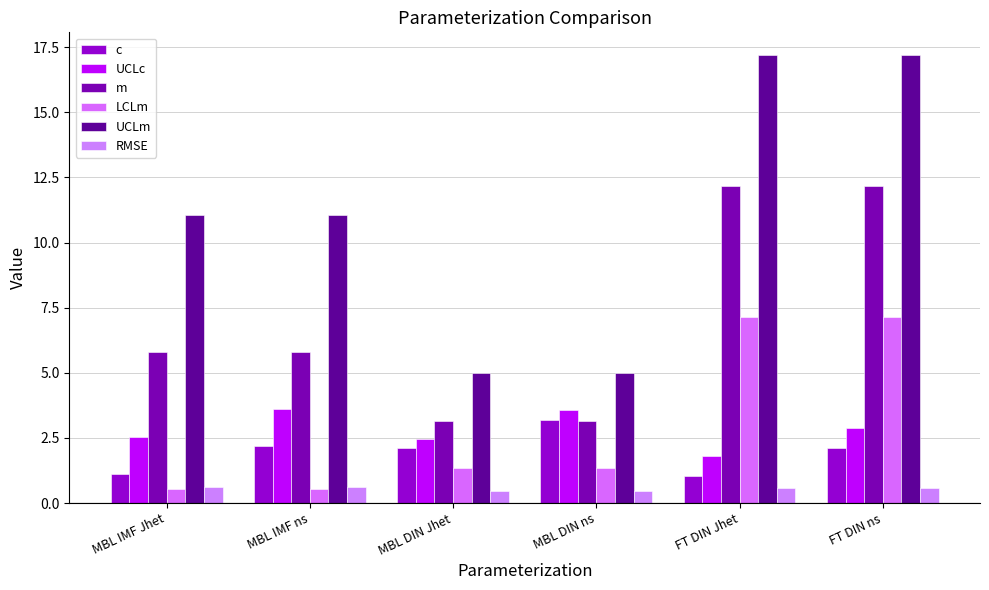

Reading left to right, what are all the values shown in this chart?

c: MBL IMF Jhet=1.1	MBL IMF ns=2.2	MBL DIN Jhet=2.1	MBL DIN ns=3.2	FT DIN Jhet=1.1	FT DIN ns=2.1
UCLc: MBL IMF Jhet=2.5	MBL IMF ns=3.6	MBL DIN Jhet=2.5	MBL DIN ns=3.6	FT DIN Jhet=1.8	FT DIN ns=2.9
m: MBL IMF Jhet=5.8	MBL IMF ns=5.8	MBL DIN Jhet=3.2	MBL DIN ns=3.2	FT DIN Jhet=12.2	FT DIN ns=12.2
LCLm: MBL IMF Jhet=0.5	MBL IMF ns=0.5	MBL DIN Jhet=1.3	MBL DIN ns=1.3	FT DIN Jhet=7.2	FT DIN ns=7.2
UCLm: MBL IMF Jhet=11.1	MBL IMF ns=11.1	MBL DIN Jhet=5.0	MBL DIN ns=5.0	FT DIN Jhet=17.2	FT DIN ns=17.2
RMSE: MBL IMF Jhet=0.6	MBL IMF ns=0.6	MBL DIN Jhet=0.5	MBL DIN ns=0.5	FT DIN Jhet=0.6	FT DIN ns=0.6